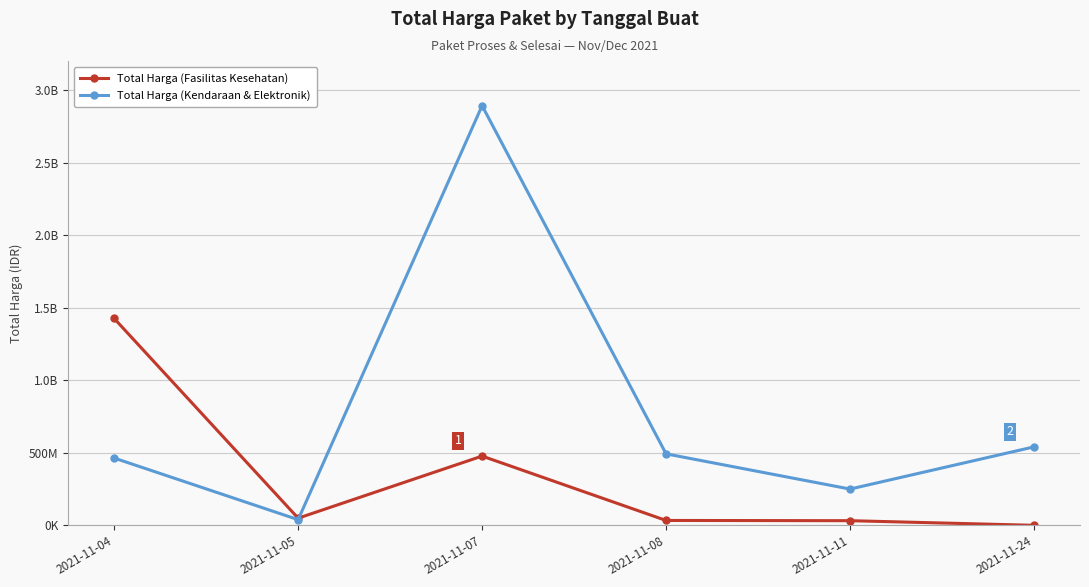

What are all the series names shown in the legend?

Total Harga (Fasilitas Kesehatan), Total Harga (Kendaraan & Elektronik)